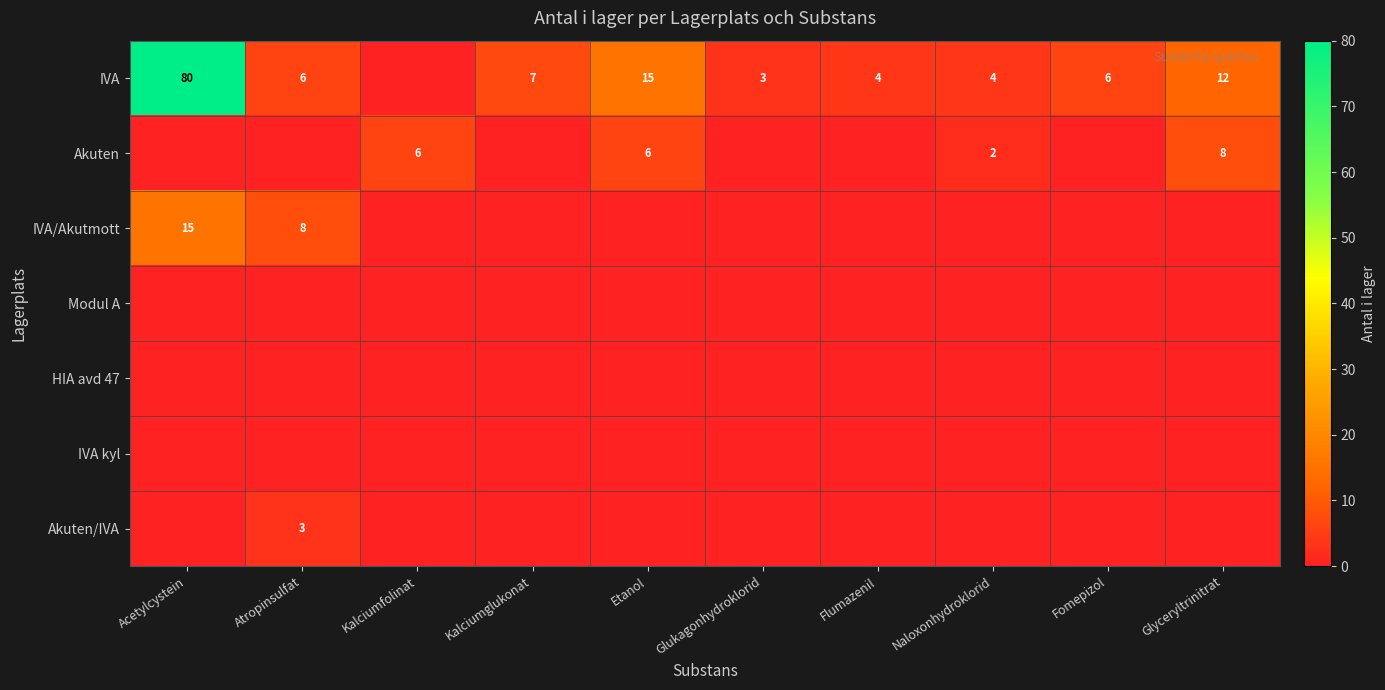

The value of Akuten at Glyceryltrinitrat is 8. True or false?

True